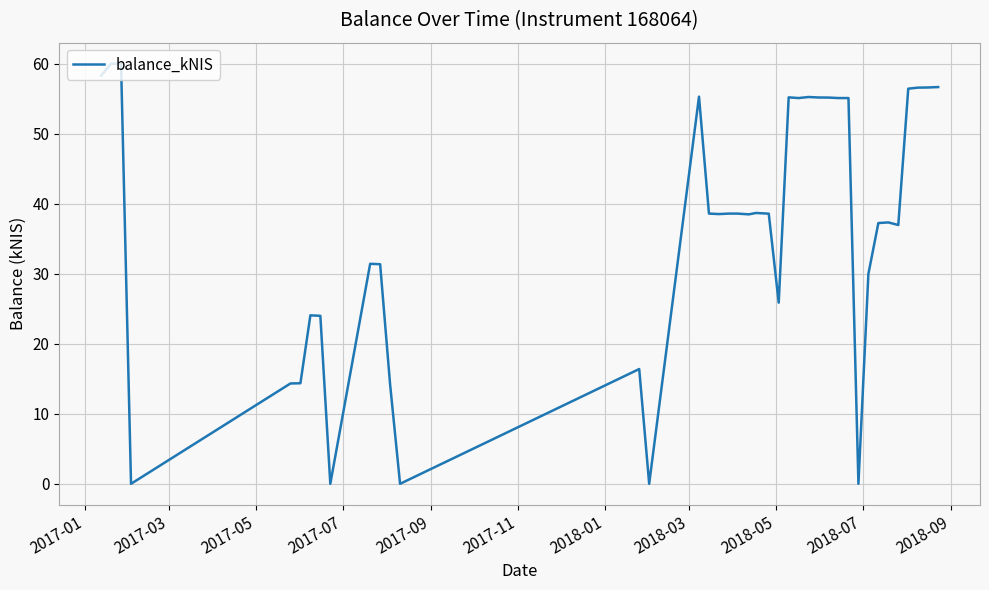

What is the maximum value shown in the chart?

60.0